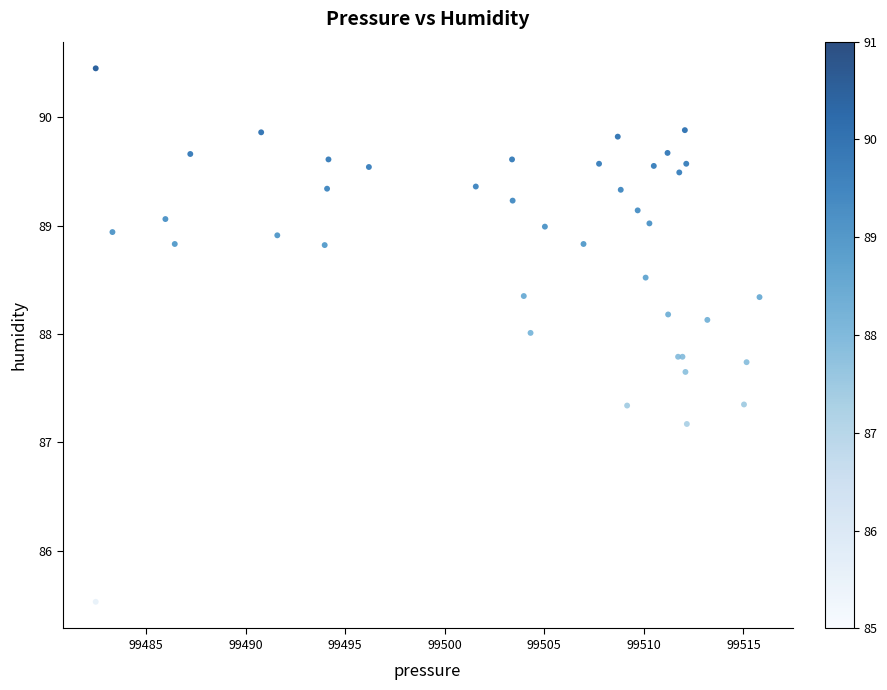

What Y value in the scatter plot is closest to 87?

87.2